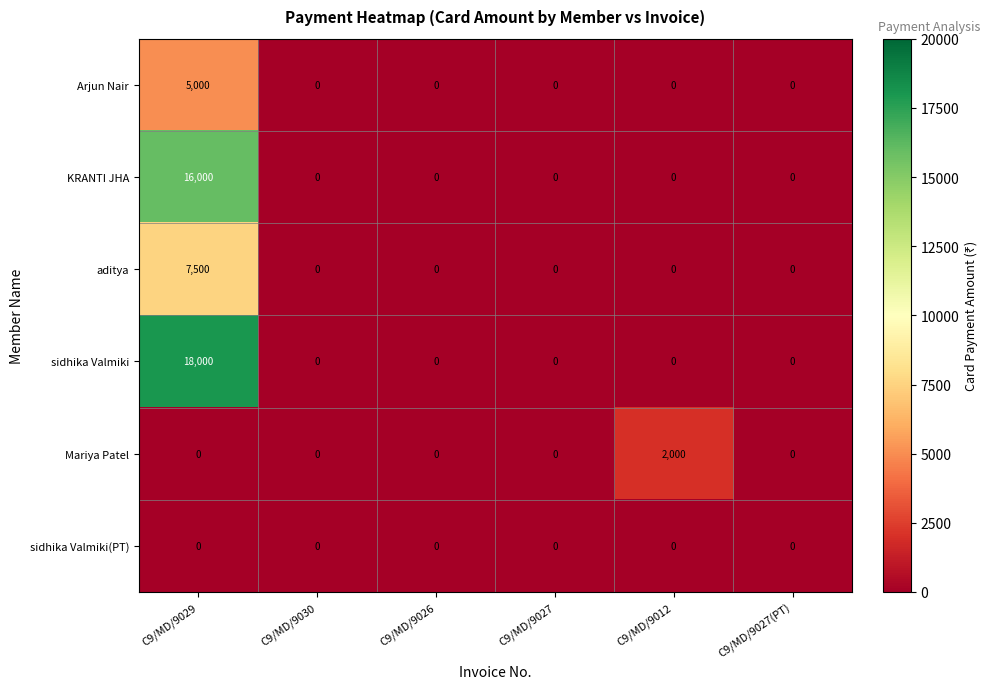

Which series has the largest range (max minus min)?

sidhika Valmiki